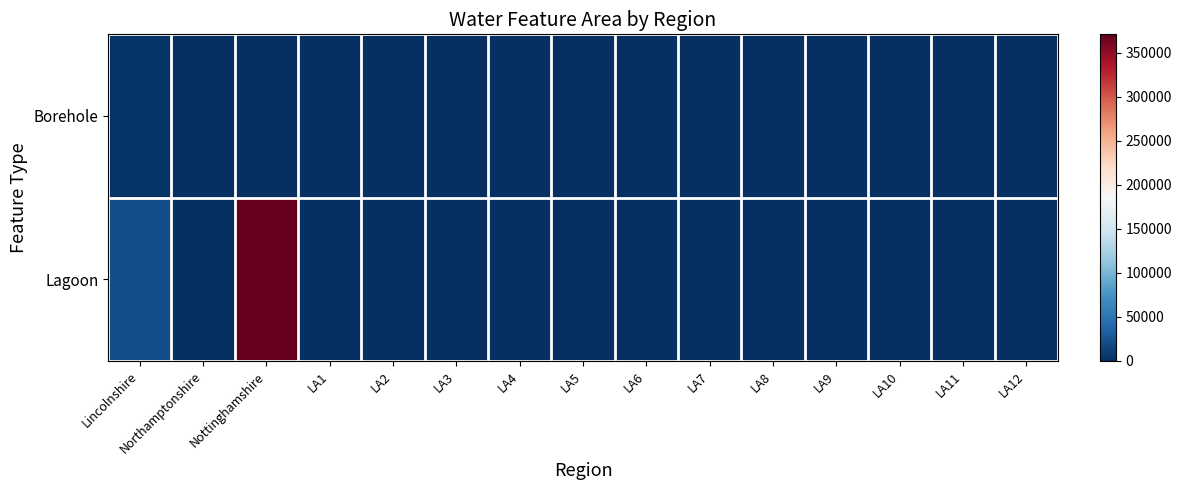

Rank the series by their maximum value, from lowest to highest.

Borehole, Lagoon